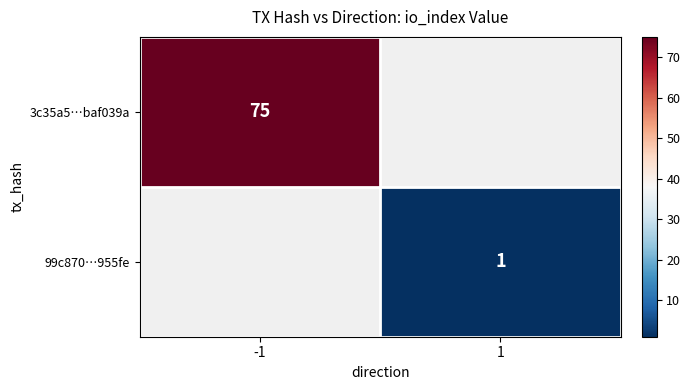

True or false: 3c35a5…baf039a has a value of 75 at -1.

True